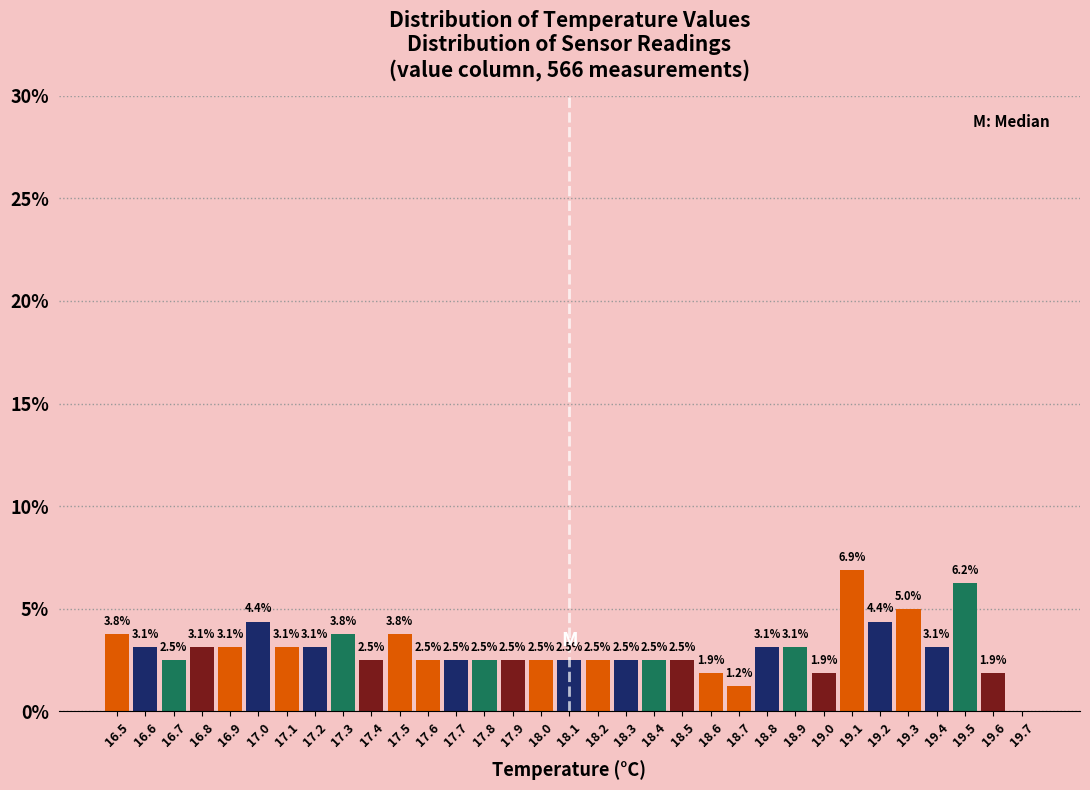

Over which range of the x-axis is the bar tallest?

19.05 to 19.15